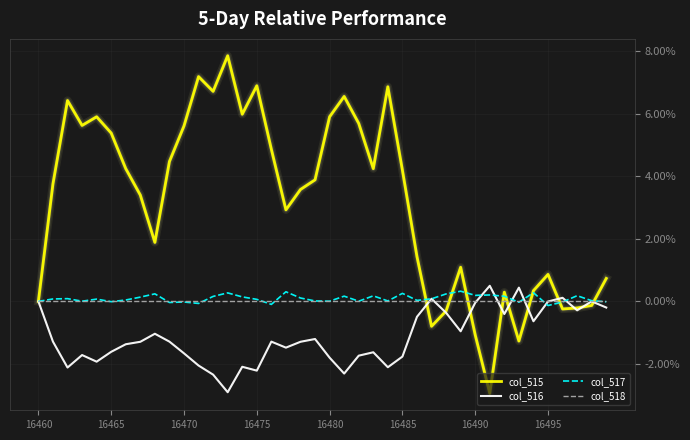

What is the minimum value shown in the chart?

-2.9